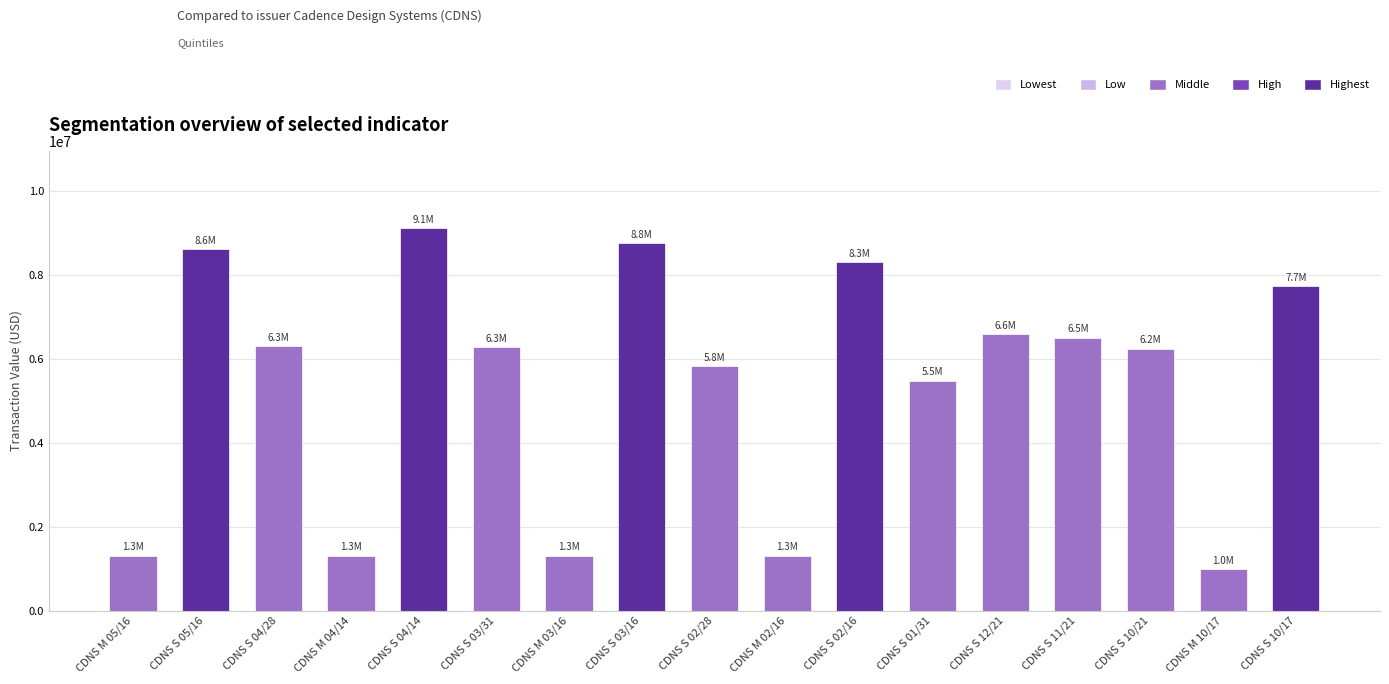

Which category has the highest value across all series?

CDNS S 04/14